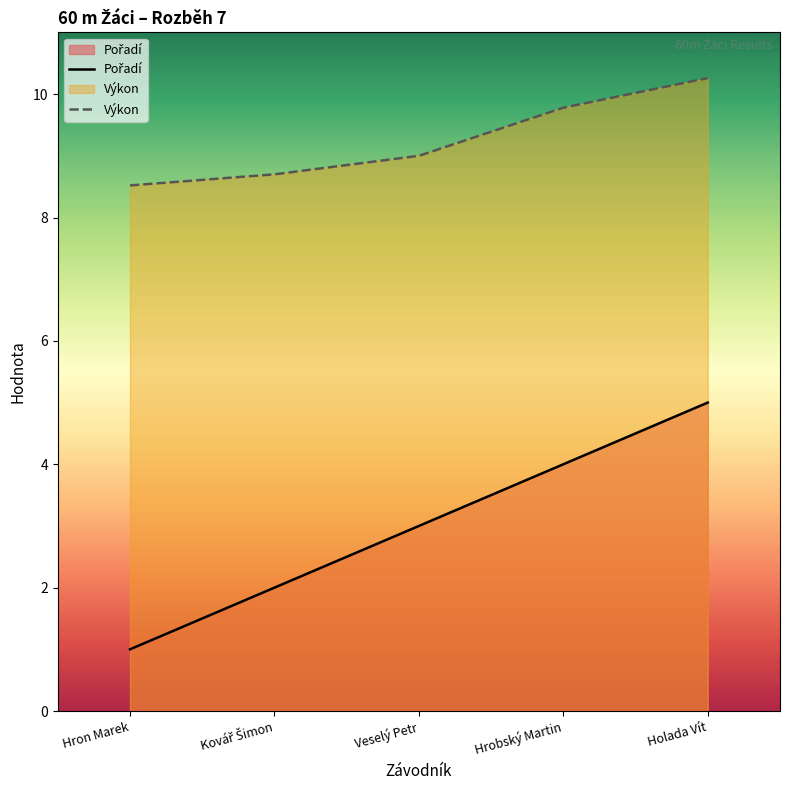

At which category does the chart reach its peak across all series?

Holada Vít